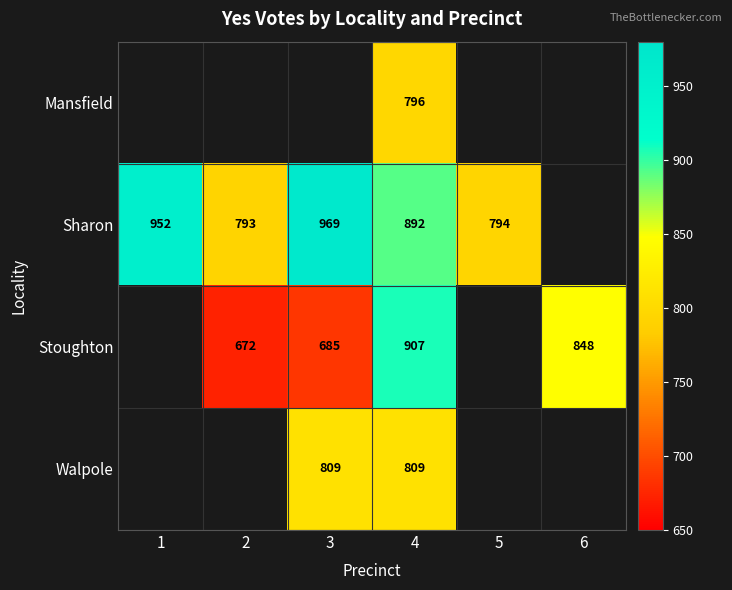

At 4, list the series in order from largest to smallest.

Stoughton, Sharon, Walpole, Mansfield